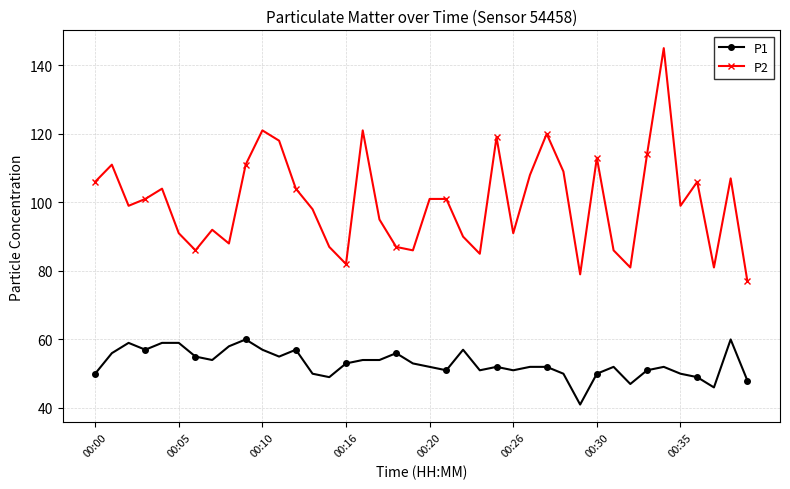

What is the minimum value shown in the chart?

41